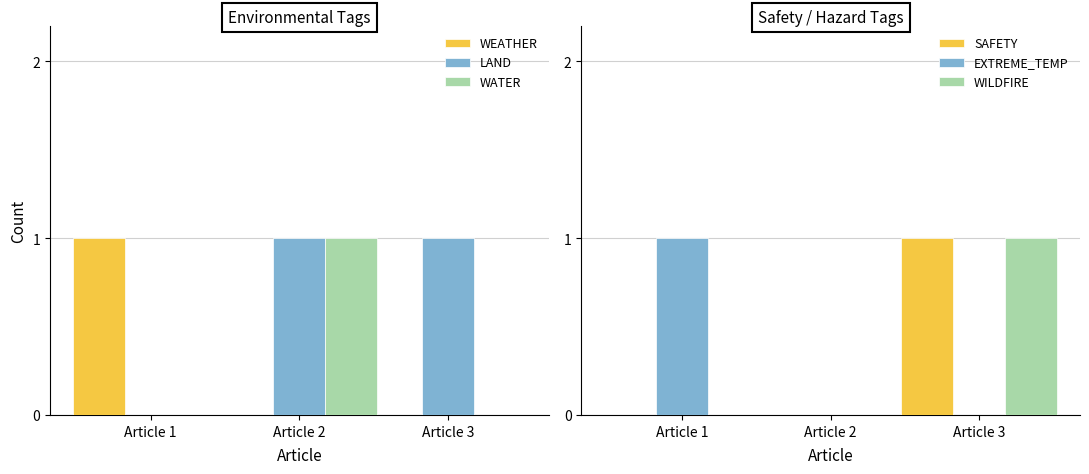

List the labels in order of WEATHER value, smallest first.

Article 2, Article 3, Article 1